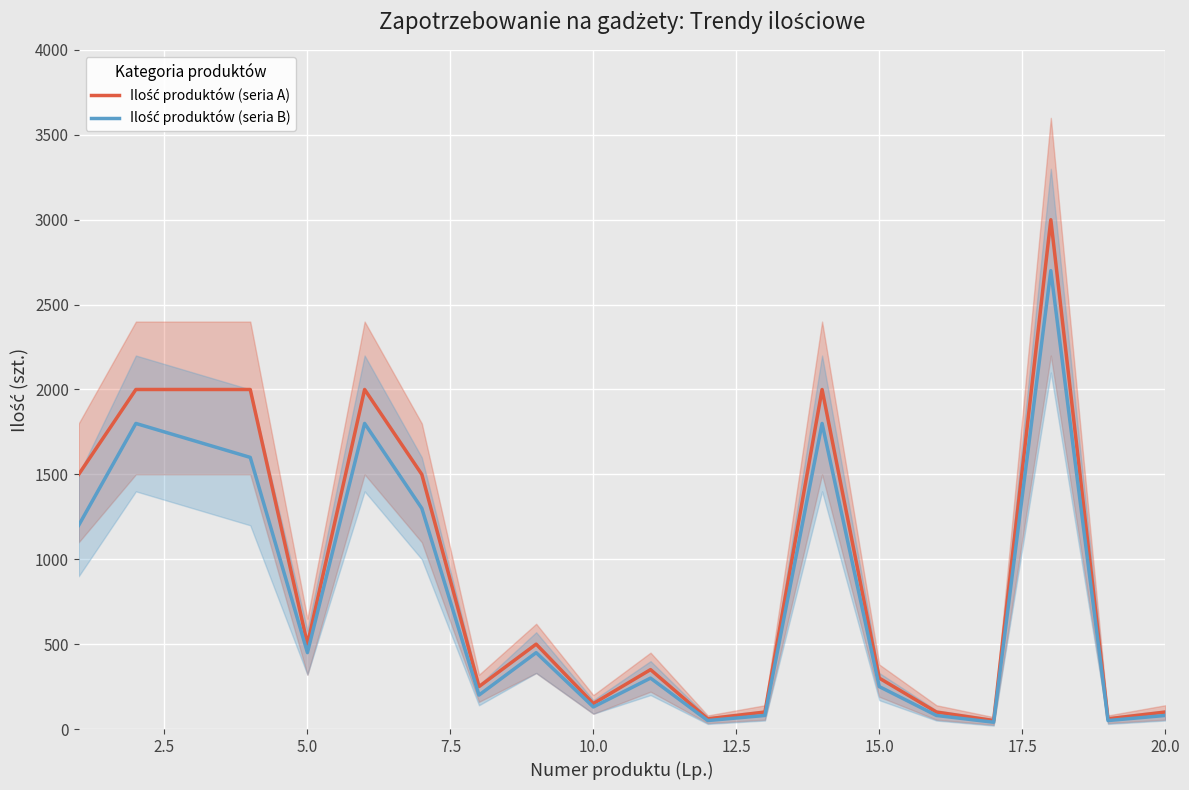

How many data points in Ilość produktów (seria A) are above 500?

8